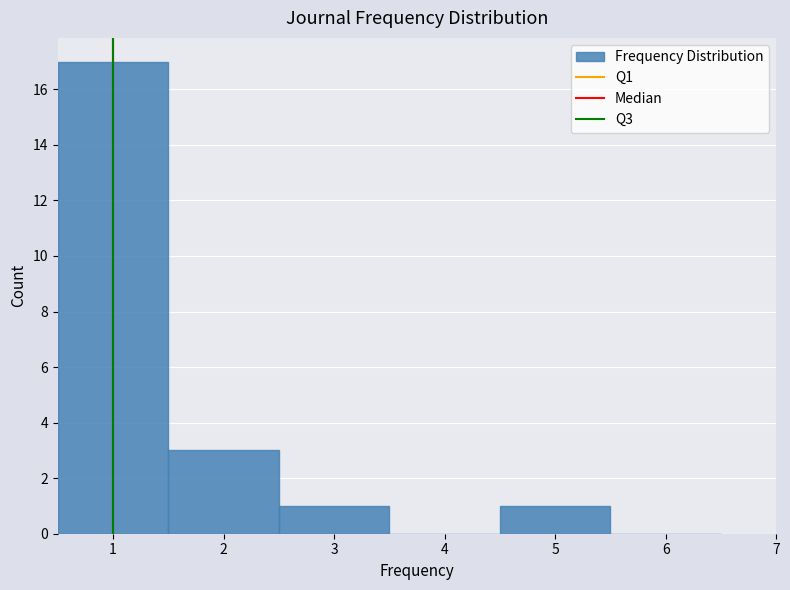

How tall is the bar that spans 1.5 to 2.5 on the x-axis? The values are not printed on the chart, so give them approximately, as read against the axis.

3